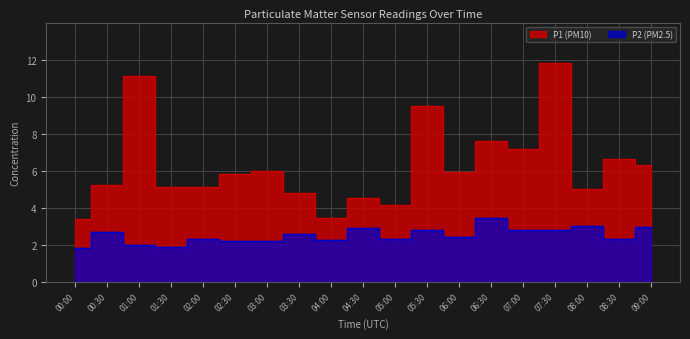

The value of P2 at 00:00 is 1.8. True or false?

True